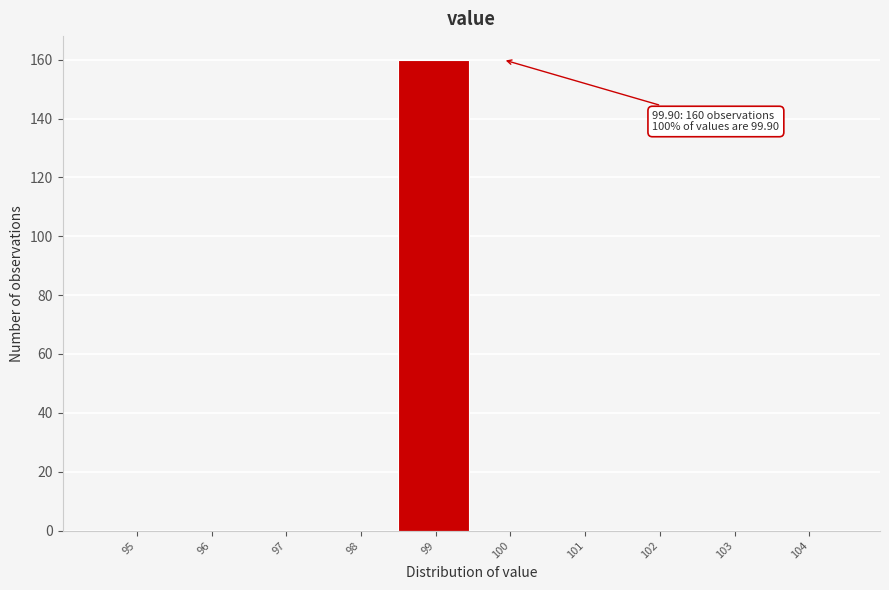

Reading left to right, what are all the values shown in this chart?

95=0	96=0	97=0	98=0	99=160	100=0	101=0	102=0	103=0	104=0